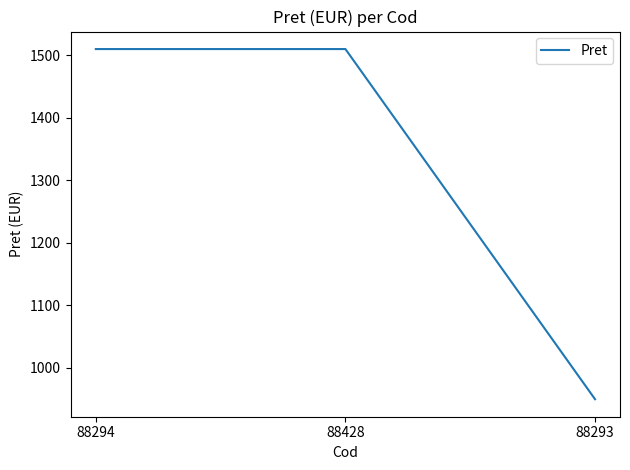

At which category does the chart reach its minimum across all series?

88293